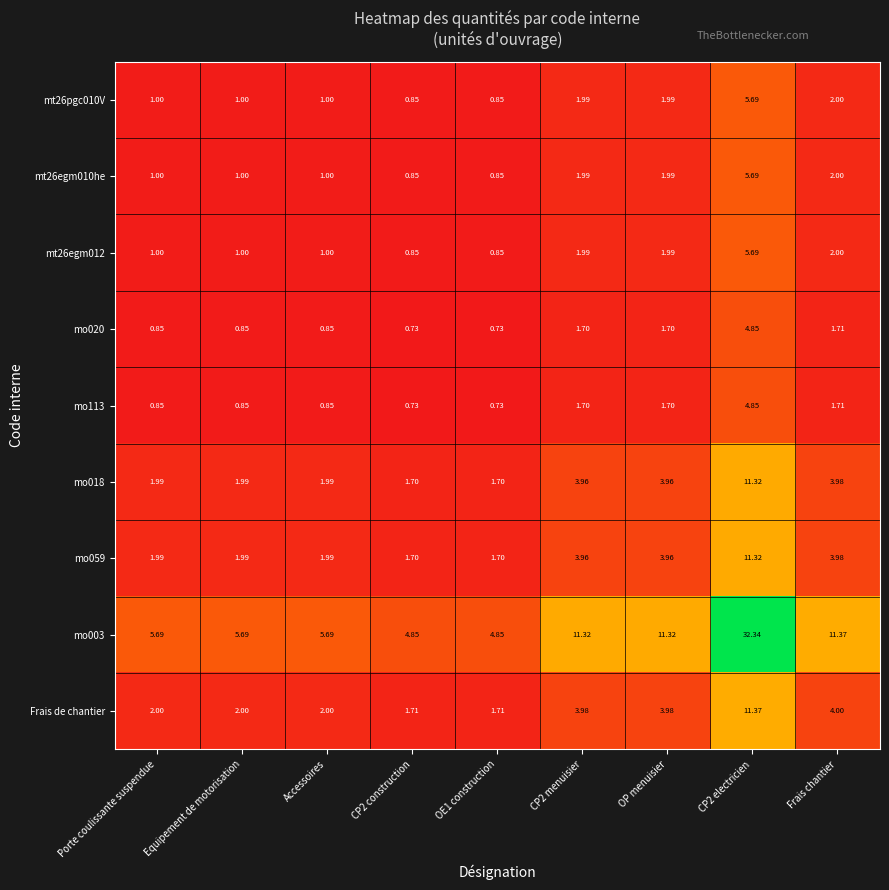

Is the value of mo059 at OE1 construction greater than the value of mo020 at CP2 construction?

Yes